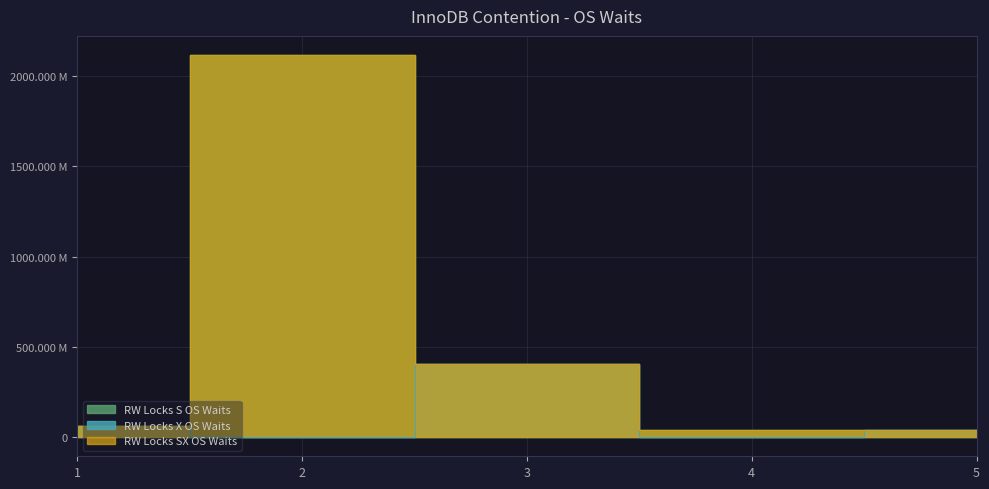

What is the maximum value shown in the chart?

2117867516